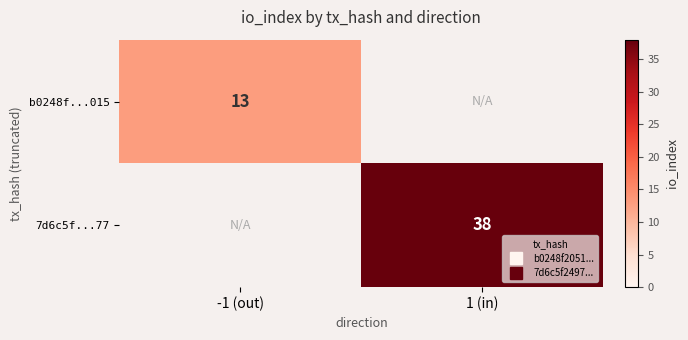

Which label corresponds to the largest value in the chart?

1 (in)